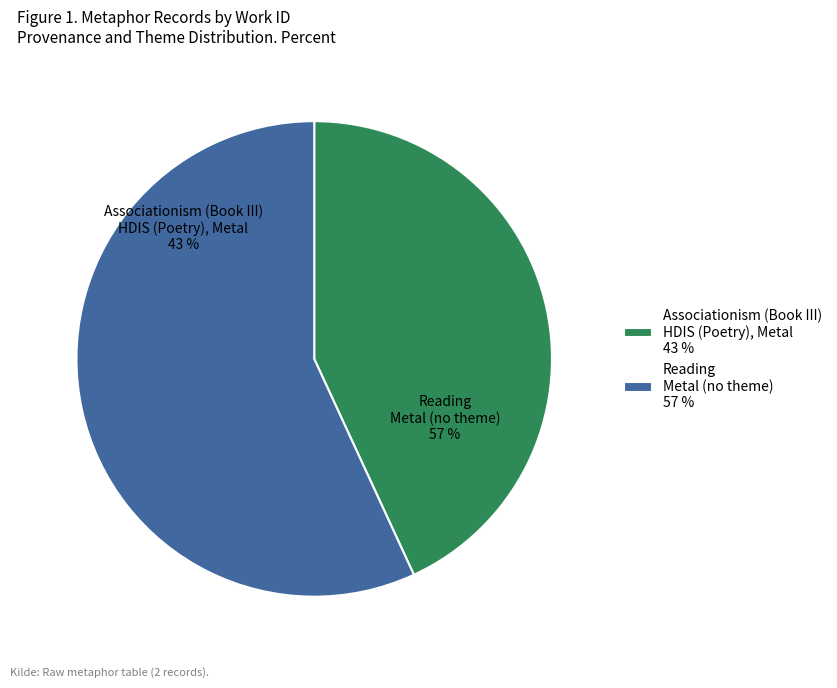

How many slices are in this pie chart?

2